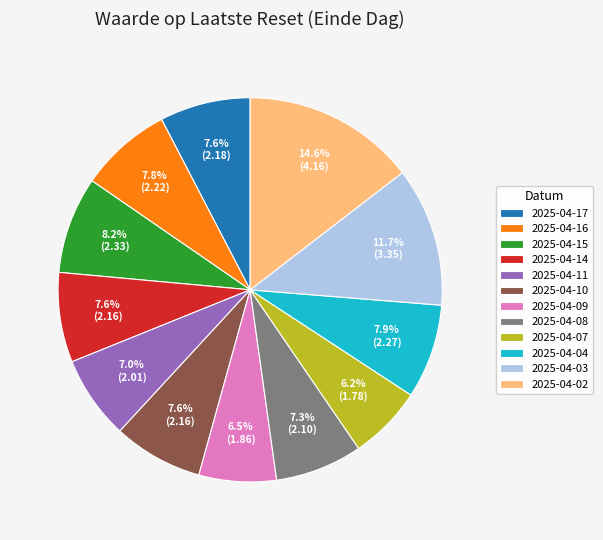

What is the largest slice in the pie chart?

2025-04-02